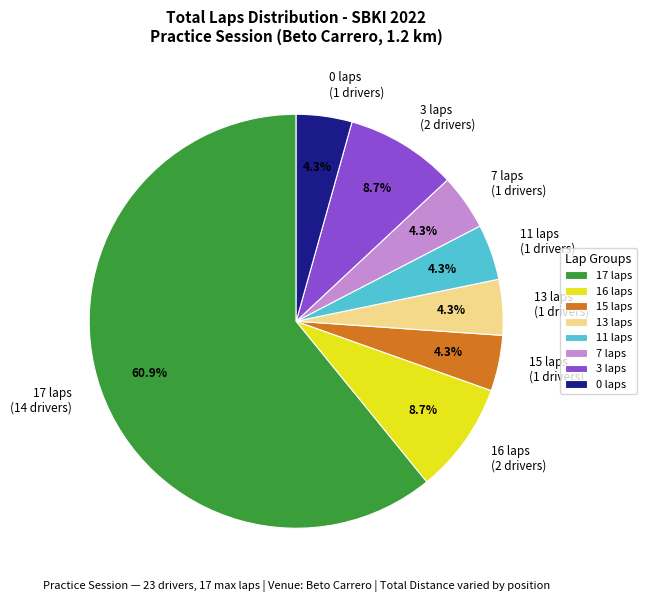

To the nearest percent, what is the difference between the largest and smallest slice percentages?

57%